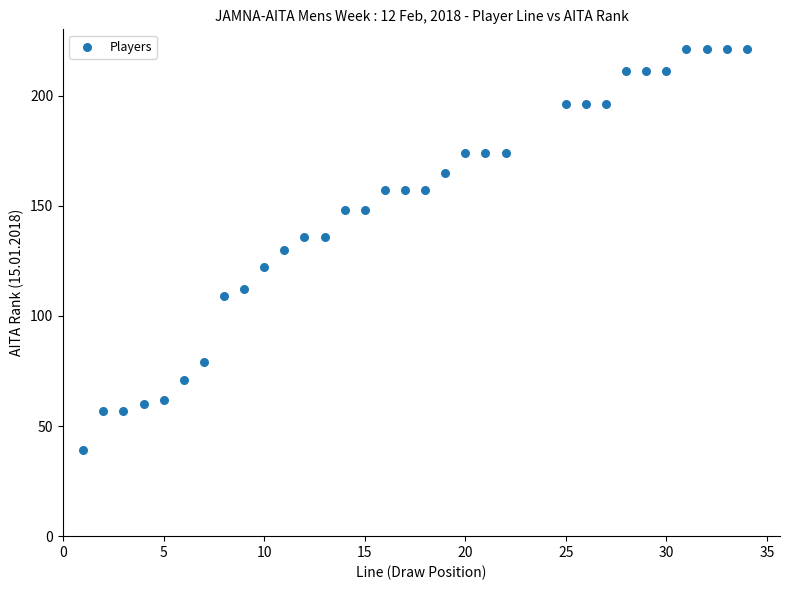

What is the range of Y values (max minus min)?

182